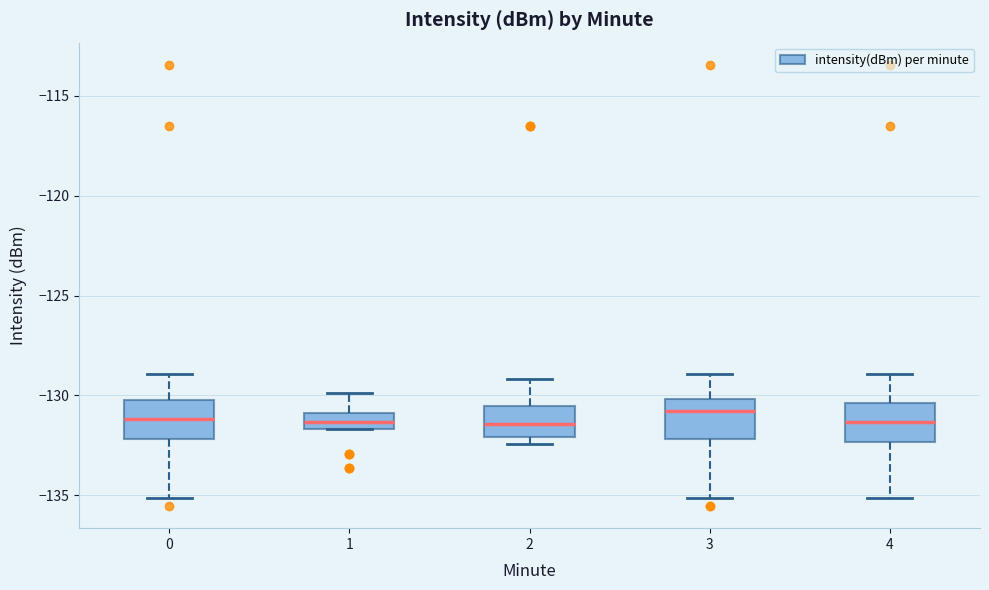

Reading left to right, transcribe this box plot: for each box, give where its median line is, the range the box spans, and where its two whiskers end, as read against the y-axis. The values are not printed on the chart, so give them approximately, as read against the axis.

0: median -131.0, box -132.0 to -130.0, whiskers -135.0 to -129.0
1: median -131.5 (inside the box), box -131.5 to -131.0, whiskers -131.5 to -130.0
2: median -131.5, box -132.0 to -130.5, whiskers -132.5 to -129.0
3: median -131.0, box -132.0 to -130.0, whiskers -135.0 to -129.0
4: median -131.5, box -132.5 to -130.5, whiskers -135.0 to -129.0